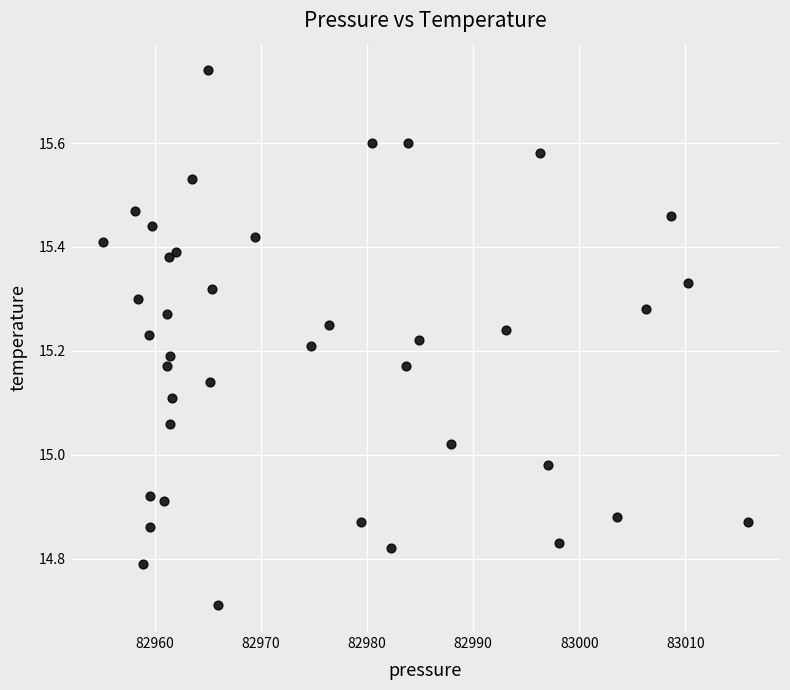

What is the range of X values (max minus min)?

60.8